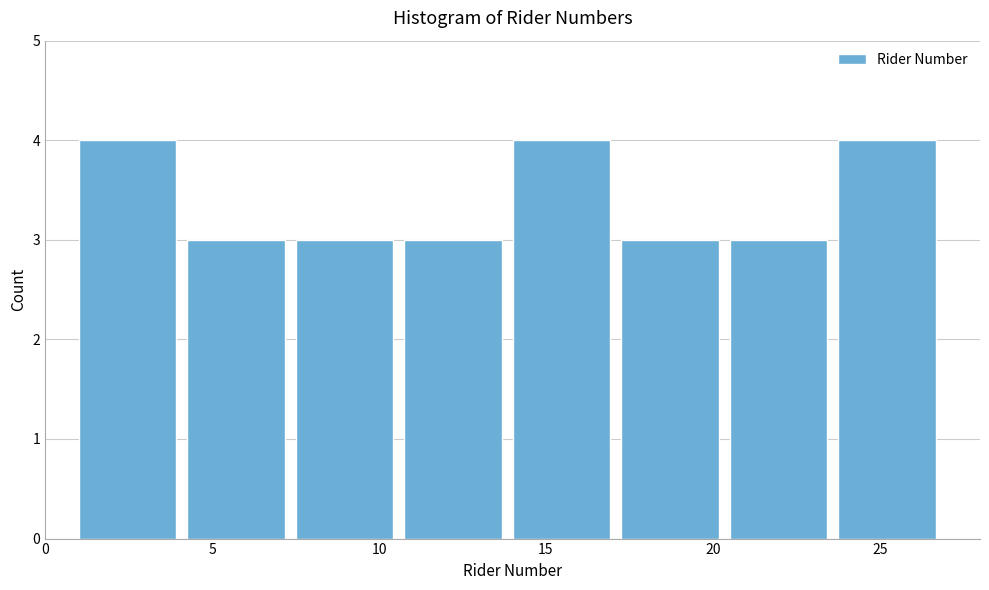

Reading left to right, transcribe this chart: for each bar, give the range it covers on the x-axis and its height. Neither the bar edges nor the heights are printed on the chart, so give them approximately, as read against the axes.

1.00 to 4.25: 4
4.25 to 7.50: 3
7.50 to 10.75: 3
10.75 to 14.00: 3
14.00 to 17.25: 4
17.25 to 20.50: 3
20.50 to 23.75: 3
23.75 to 27.00: 4